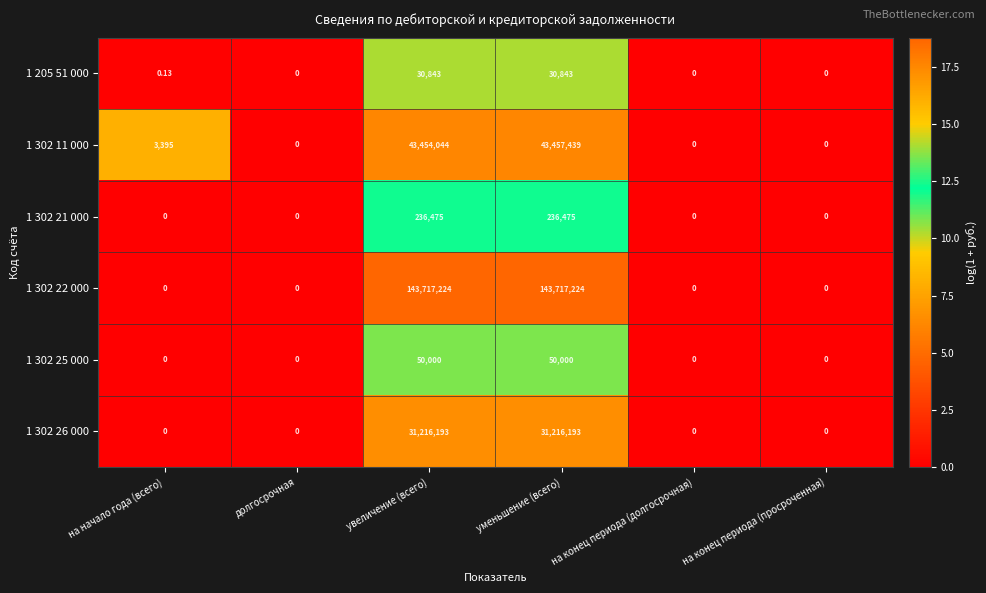

Is the value of 1 302 11 000 at увеличение (всего) greater than the value of 1 302 22 000 at долгосрочная?

Yes